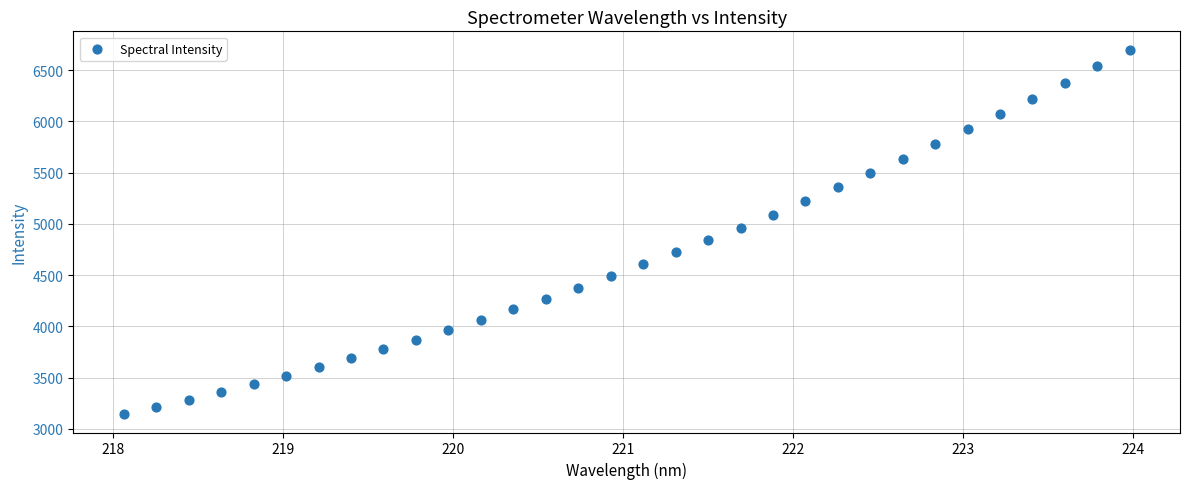

What is the range of Y values (max minus min)?

3558.6